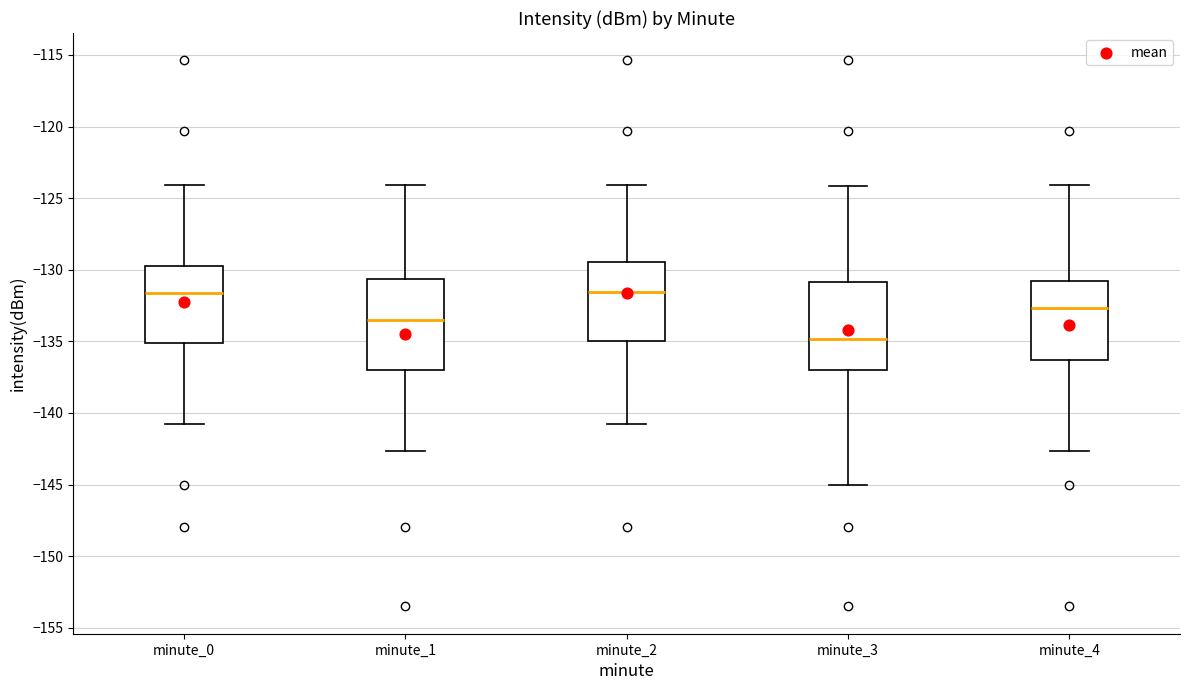

Where does the median line of the box for minute_0 sit on the y-axis? The values are not printed on the chart, so give them approximately, as read against the axis.

-131.5